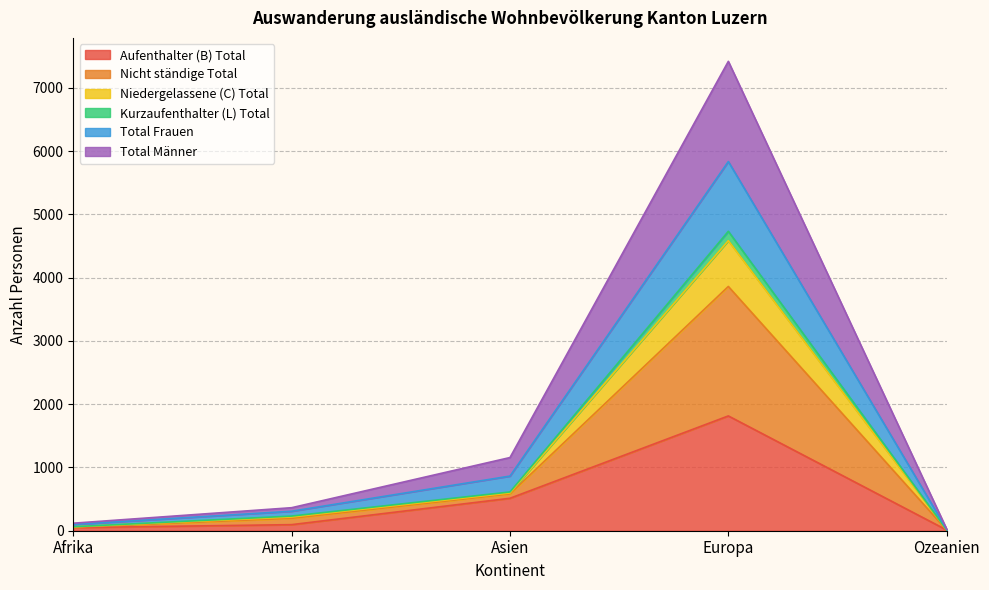

What is the maximum value for Aufenthalter (B) Total?

1815